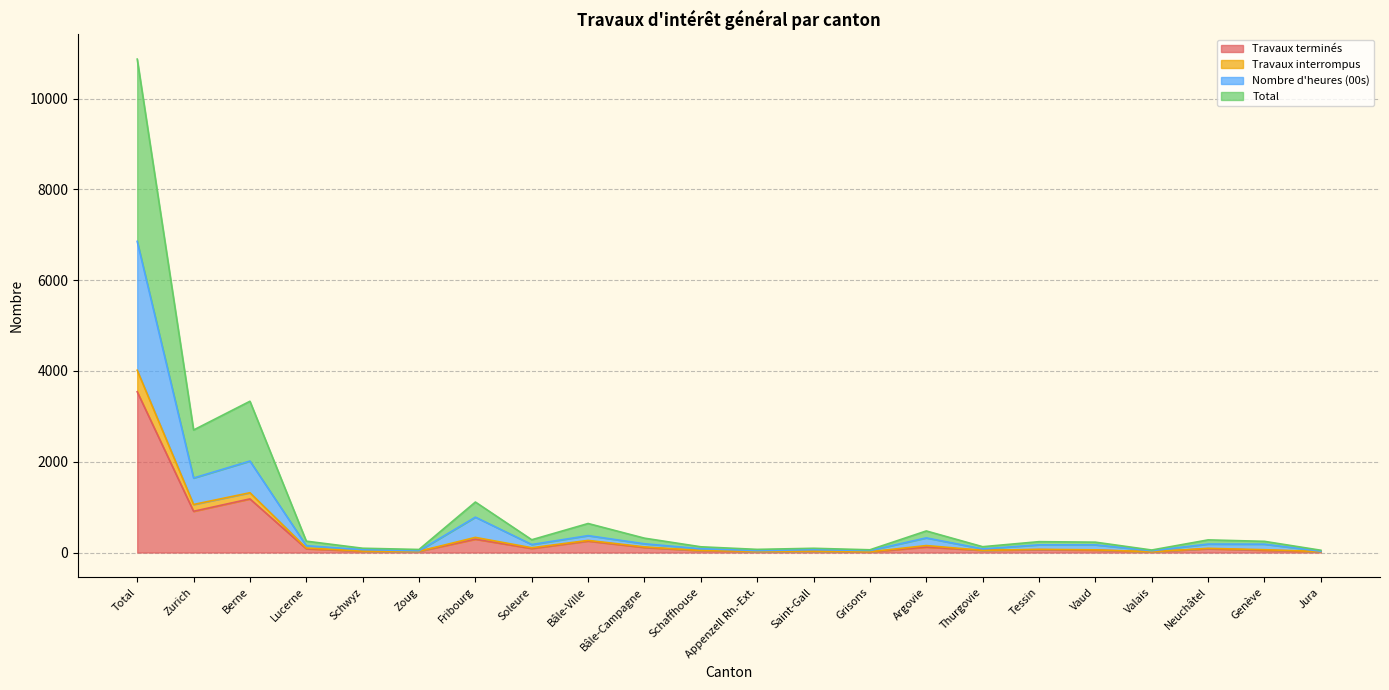

At which label does Travaux terminés reach its peak?

Total